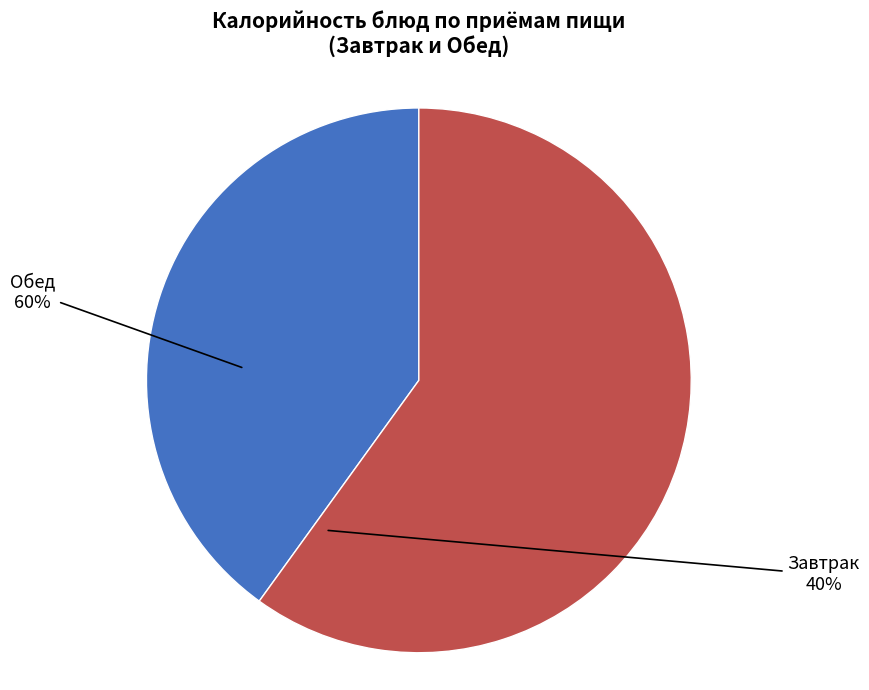

Is there any slice that represents more than half of the pie?

Yes